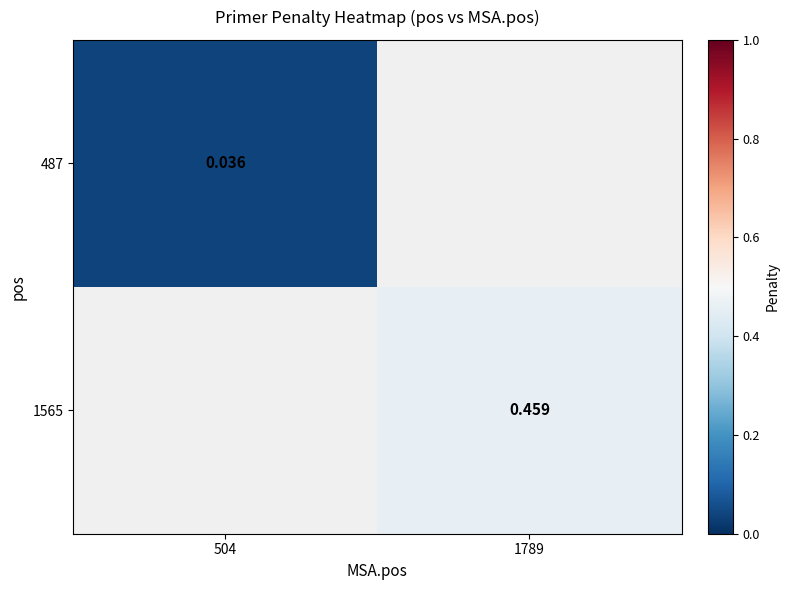

How many data points does each series have?

2